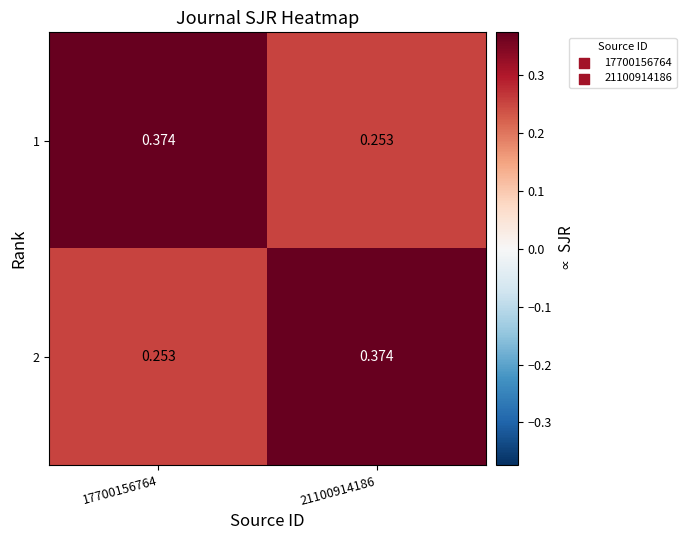

How many data points does each series have?

2